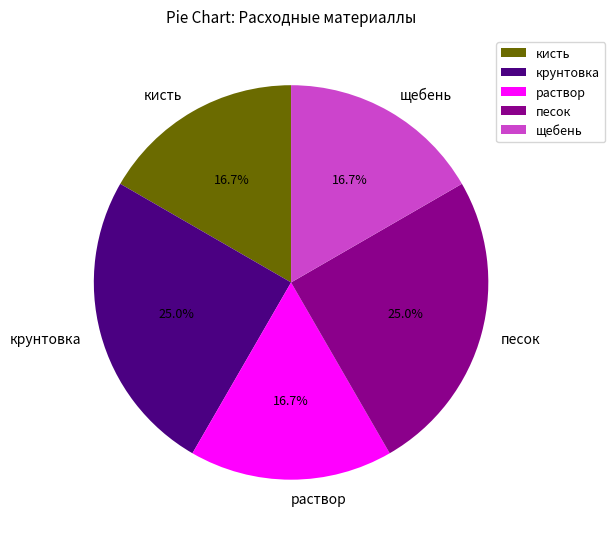

Is there a majority slice in this chart?

No